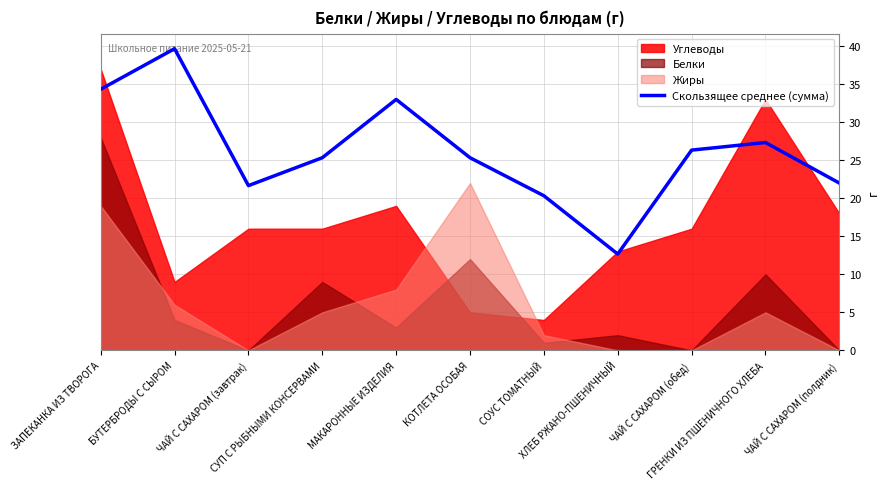

At which label does the data first exceed 25?

ЗАПЕКАНКА ИЗ ТВОРОГА